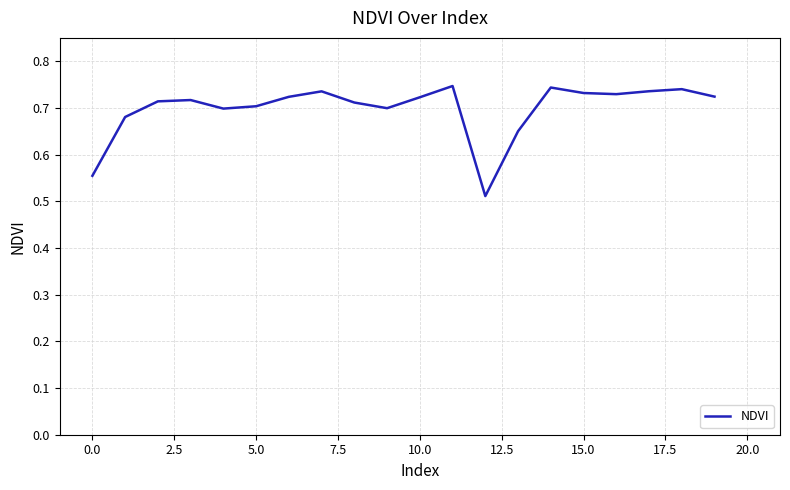

How many lines are shown in the chart?

1